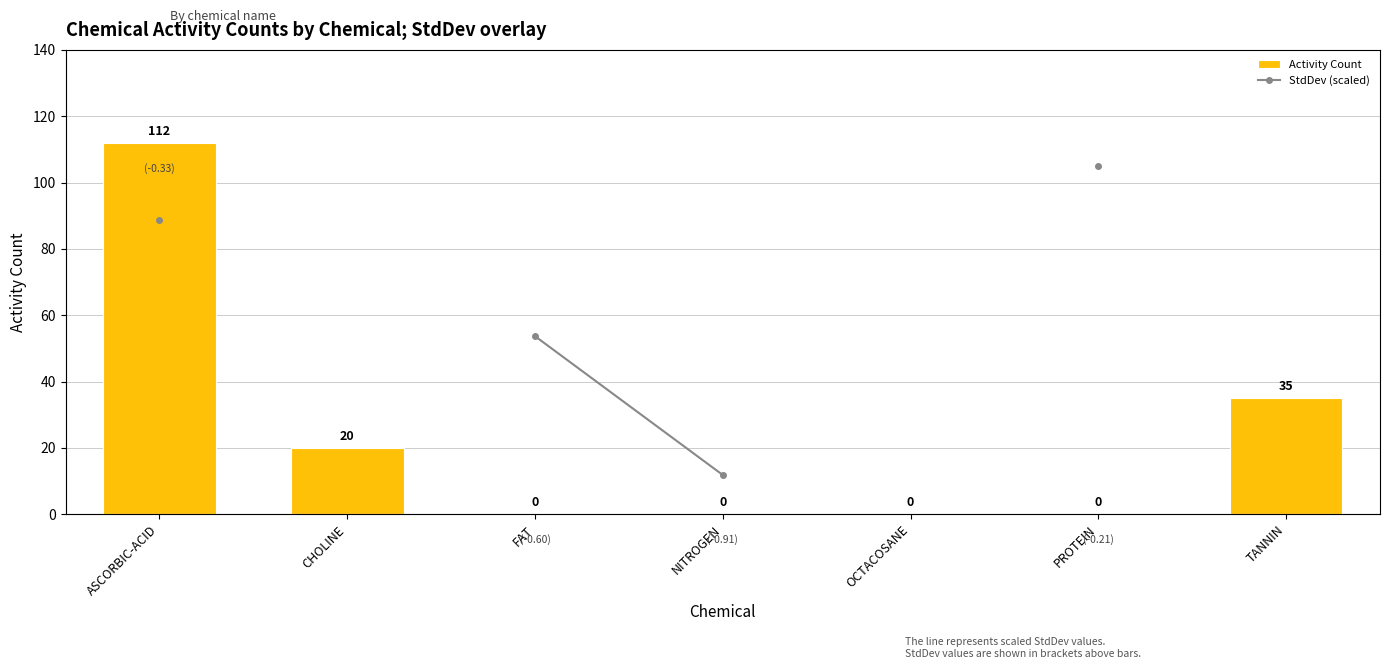

The value of Activity Count at PROTEIN is 0.0. True or false?

True